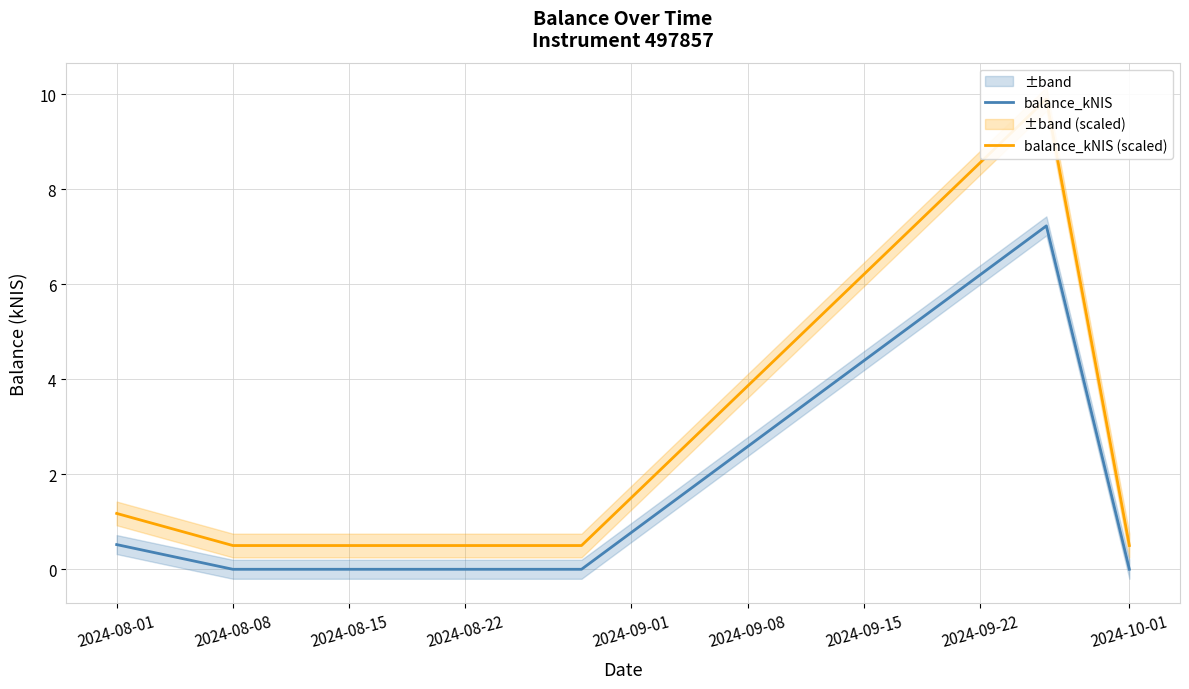

List the series in order of their overall mean, lowest first.

balance_kNIS, balance_kNIS (scaled)